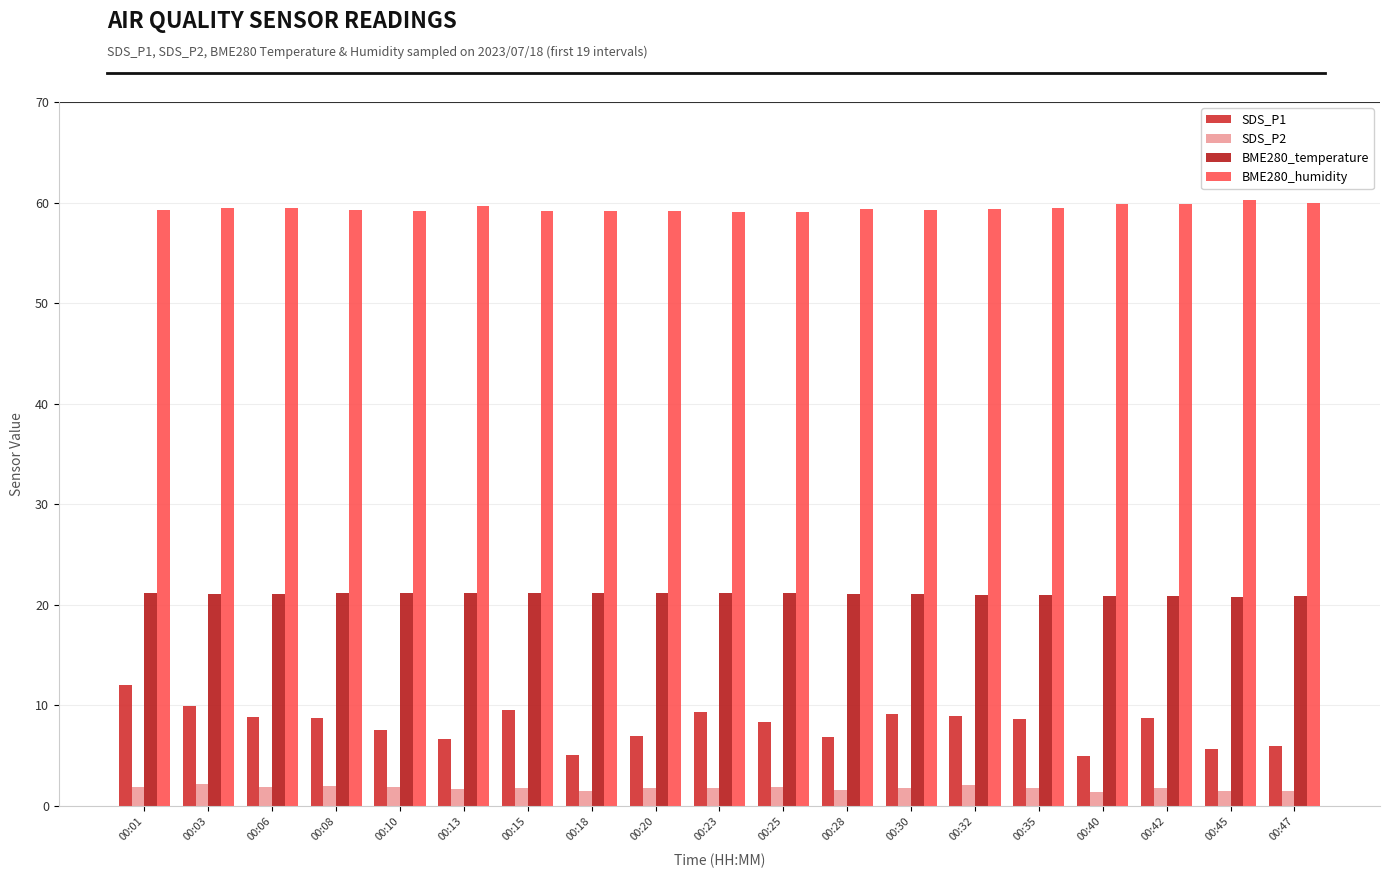

How many bars are there in total?

76